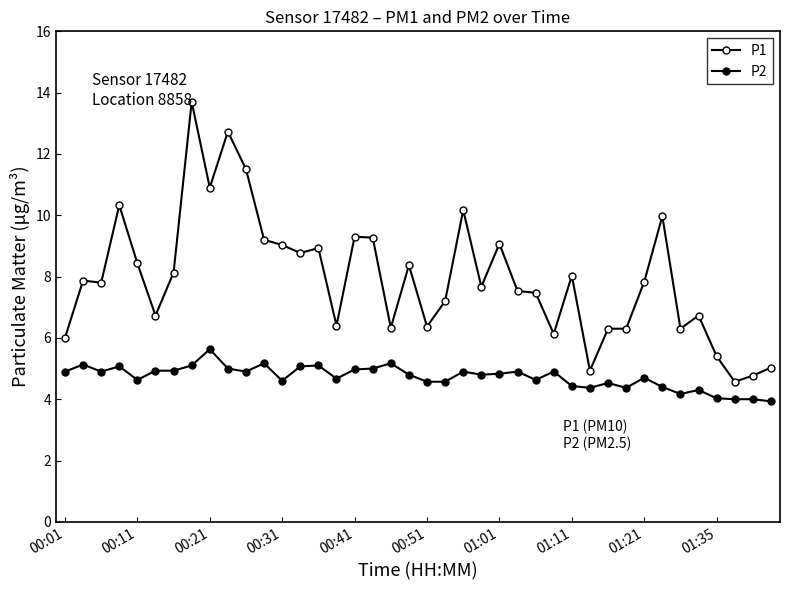

How many categories are shown in the chart?

40